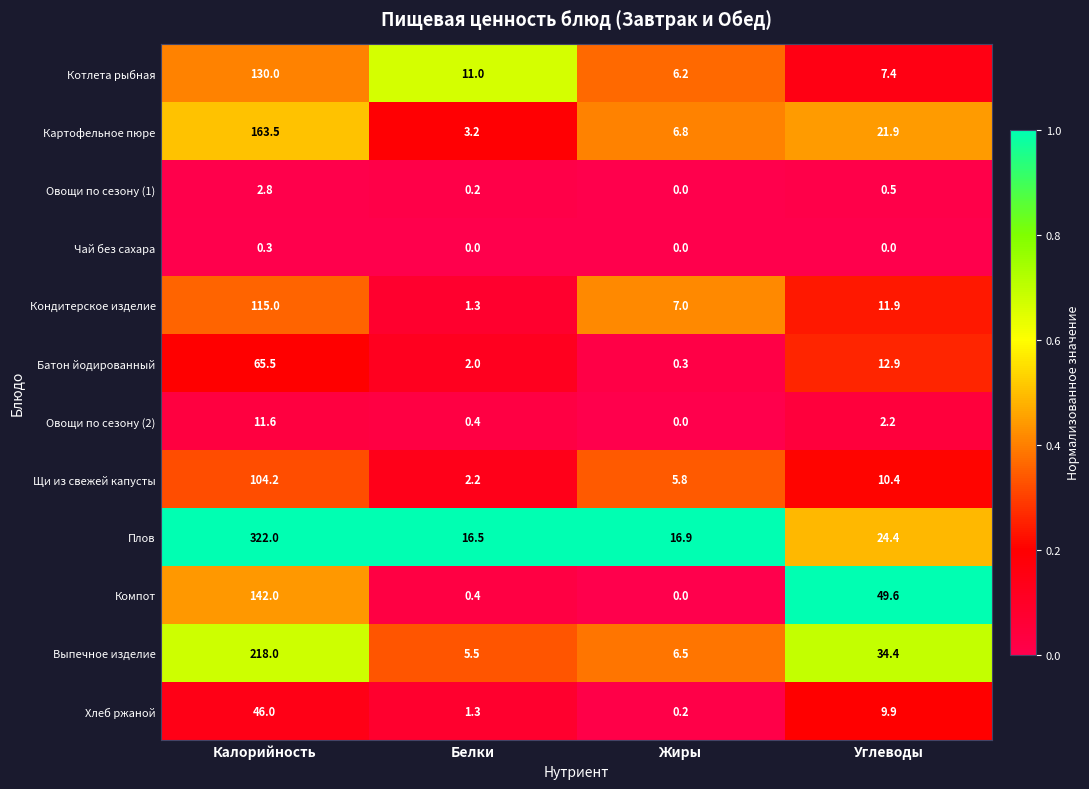

True or false: Овощи по сезону (1) has a value of 1.8 at Калорийность.

False